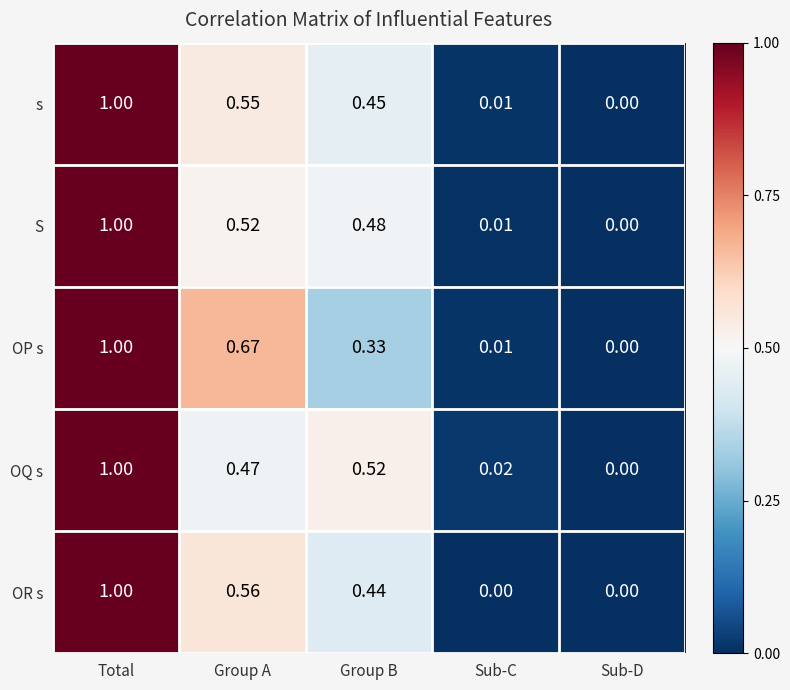

Which category has the lowest value in the S series?

Sub-D